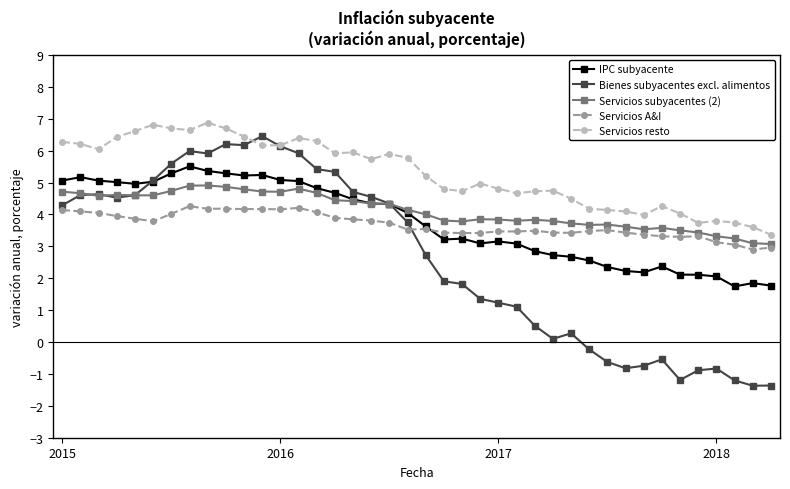

How many lines are shown in the chart?

5